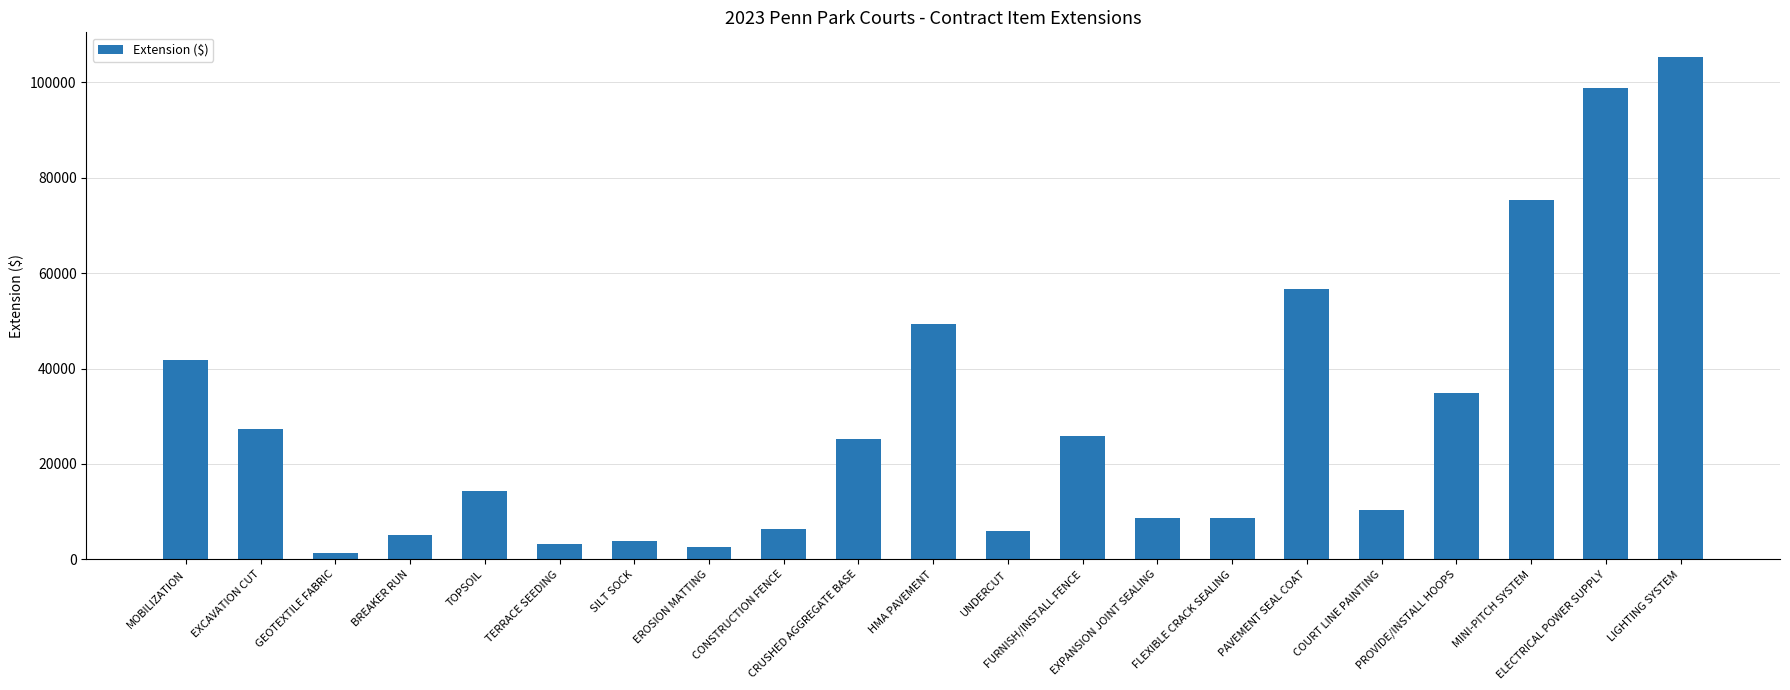

How many bars are there in total?

21